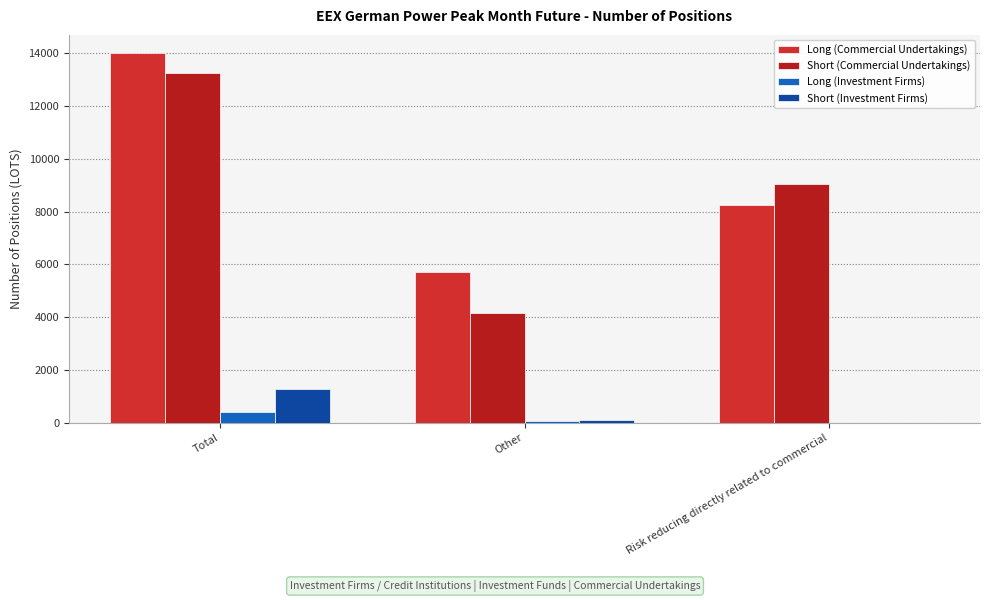

What is the difference between the Short (Investment Firms) values at Risk reducing directly related to commercial and Total?

1279